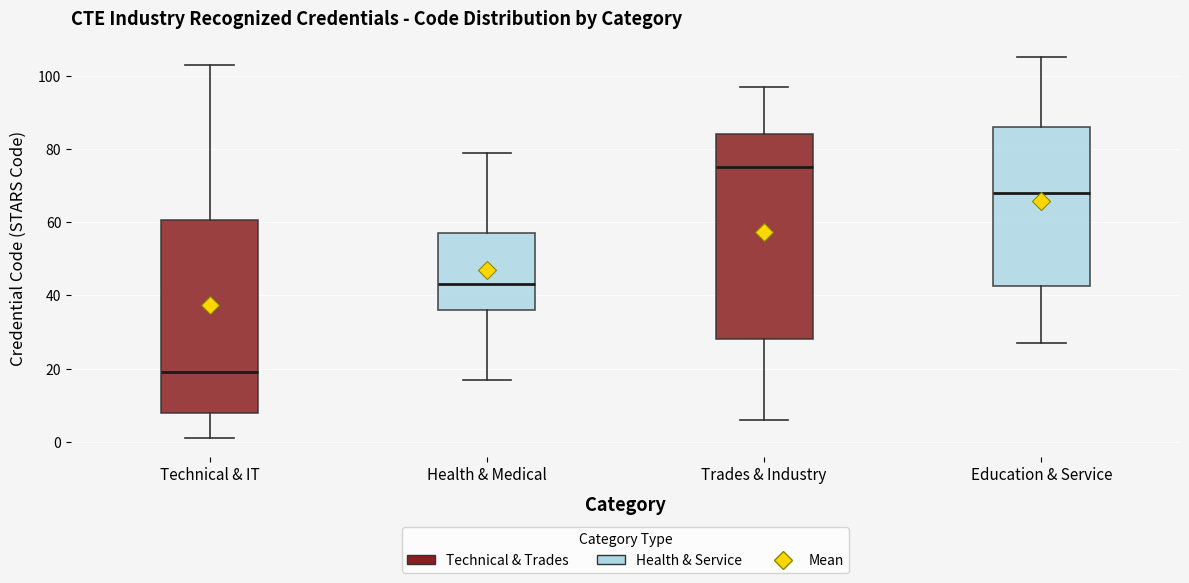

Where does the upper whisker of the box for Health & Medical end on the y-axis? The values are not printed on the chart, so give them approximately, as read against the axis.

80